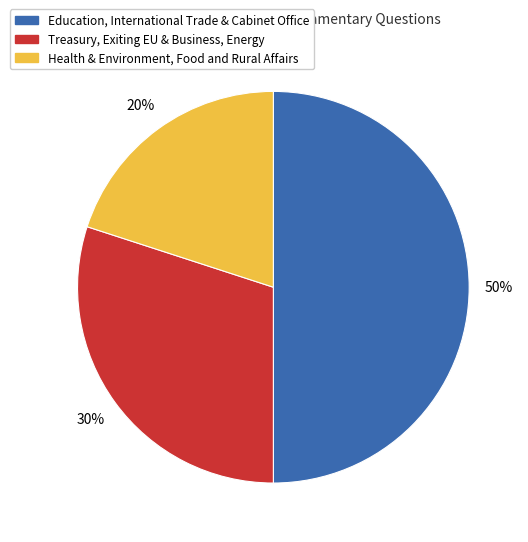

Which slice is the smallest?

Health & Environment, Food and Rural Affairs